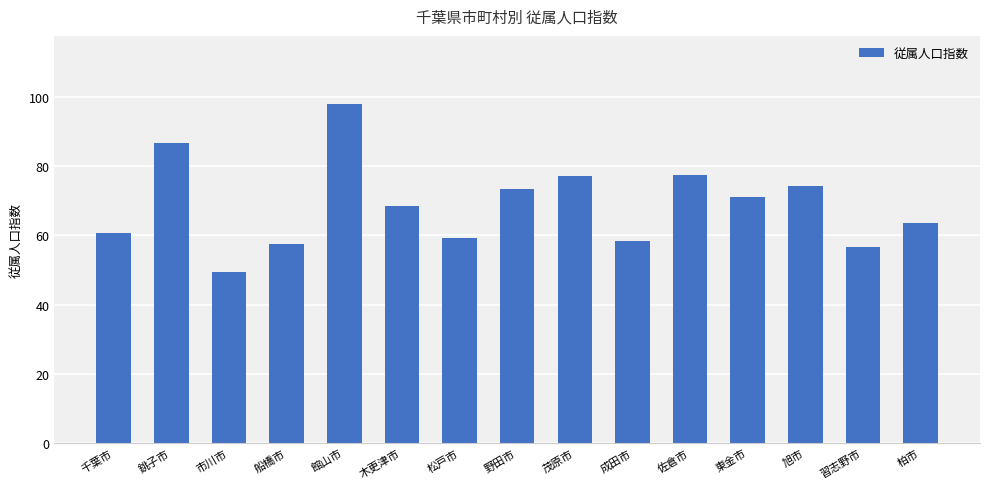

The value at 茂原市 is 77.0. True or false?

True